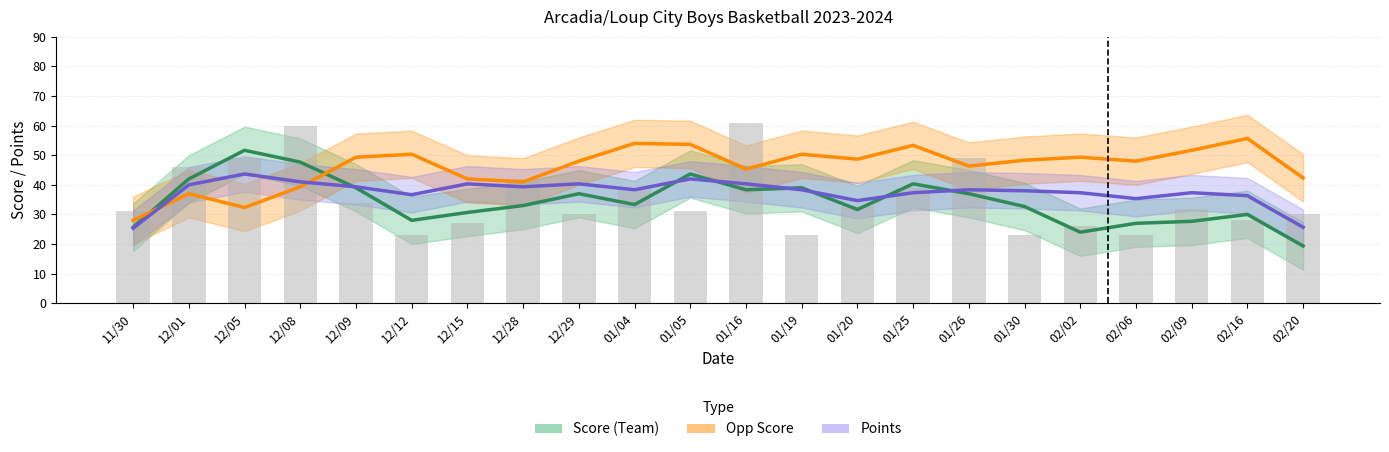

Is the value of Opp Score at 01/26 greater than the value of Score (Team) at 12/05?

No